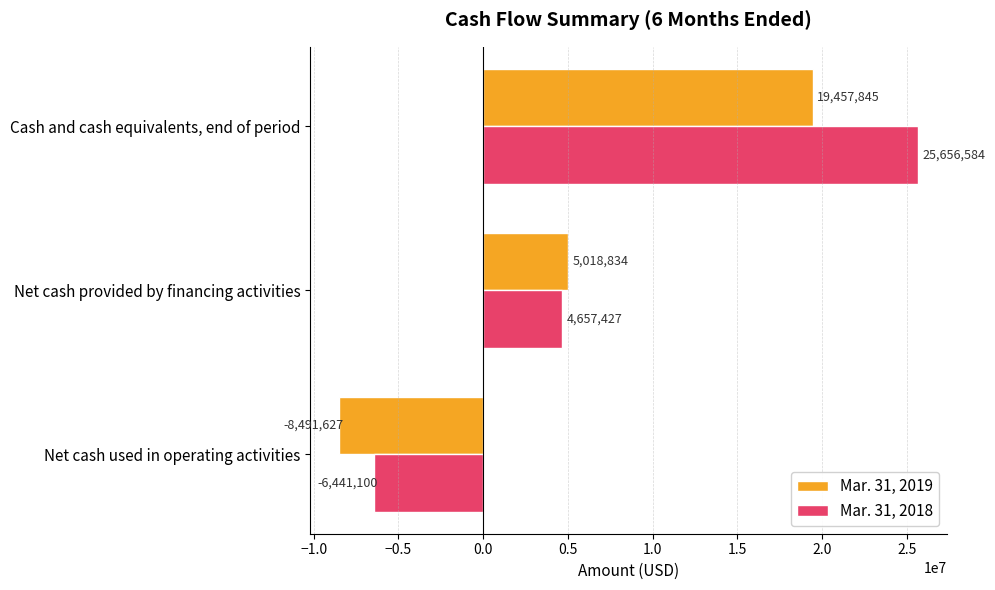

Is it true that Mar. 31, 2018 equals 25656584 at Cash and cash equivalents, end of period?

True